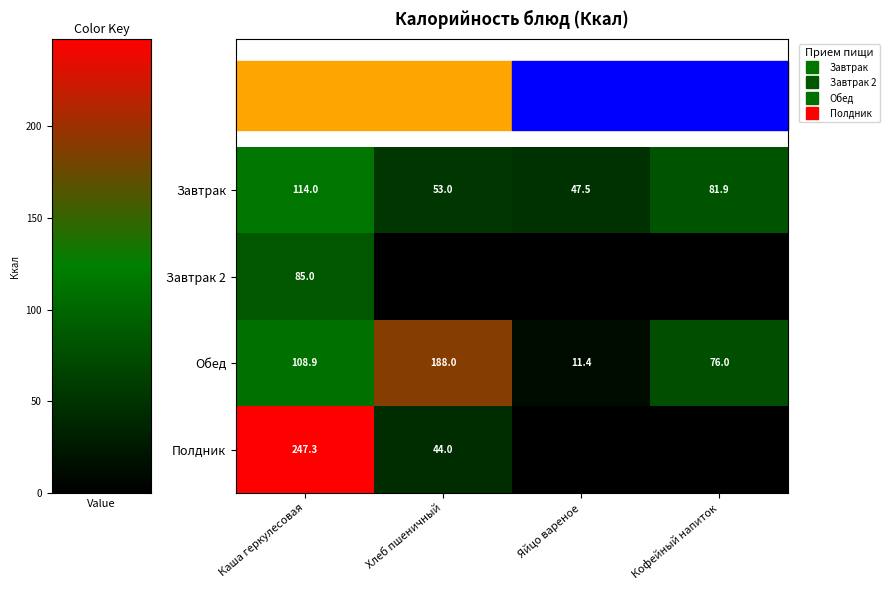

Which category has the lowest value in the Завтрак 2 series?

Хлеб пшеничный